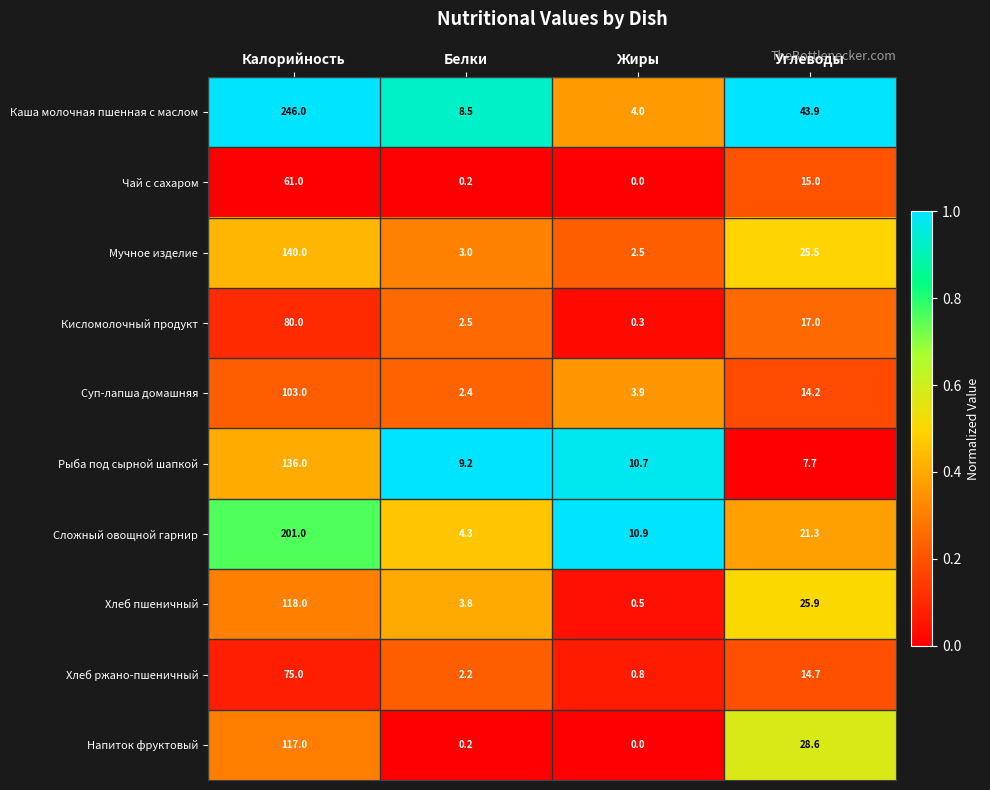

Where is Рыба под сырной шапкой nearest to the value 71?

Жиры